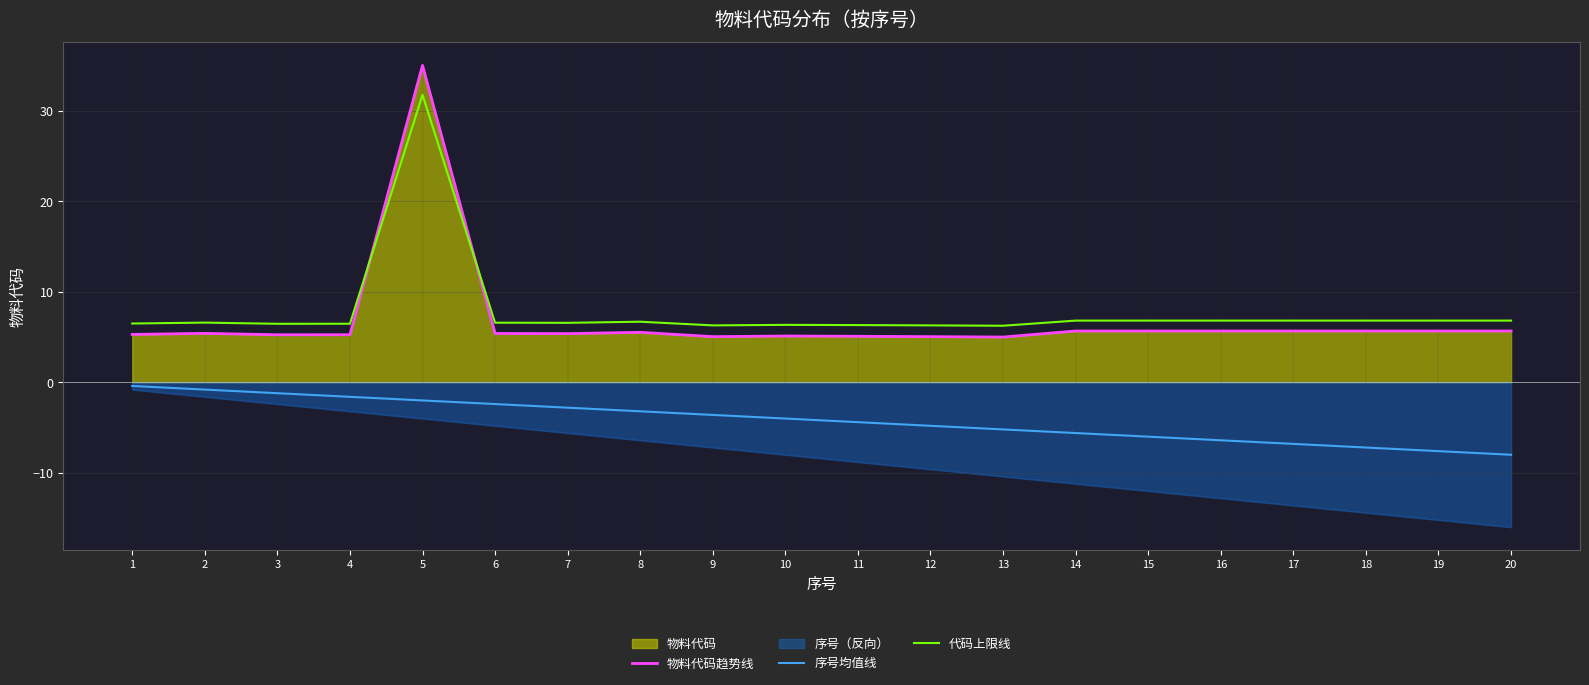

What is the difference between the second highest and minimum values in the 物料代码趋势线 series?

0.7